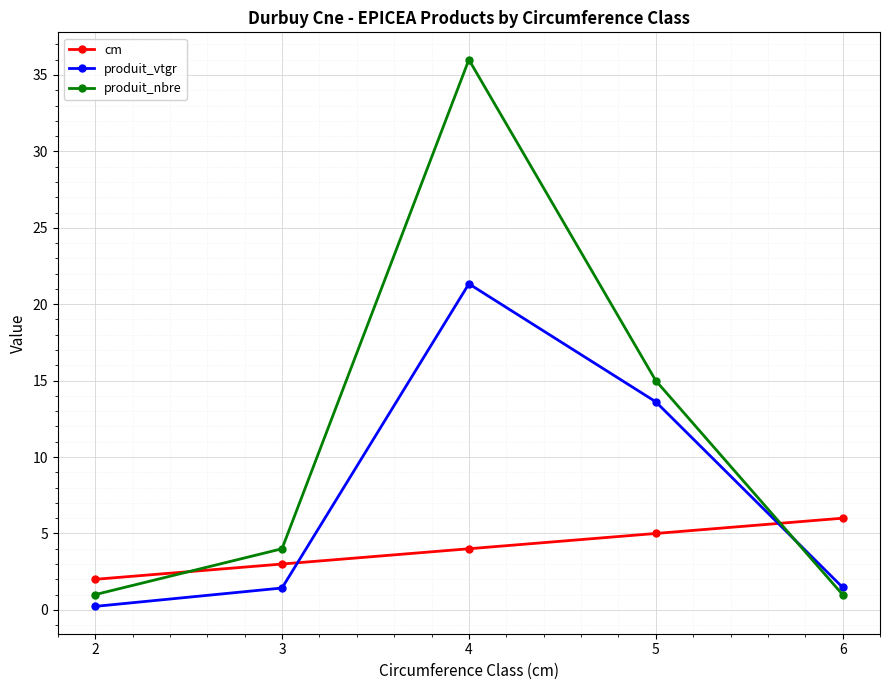

Which series has the largest range (max minus min)?

produit_nbre